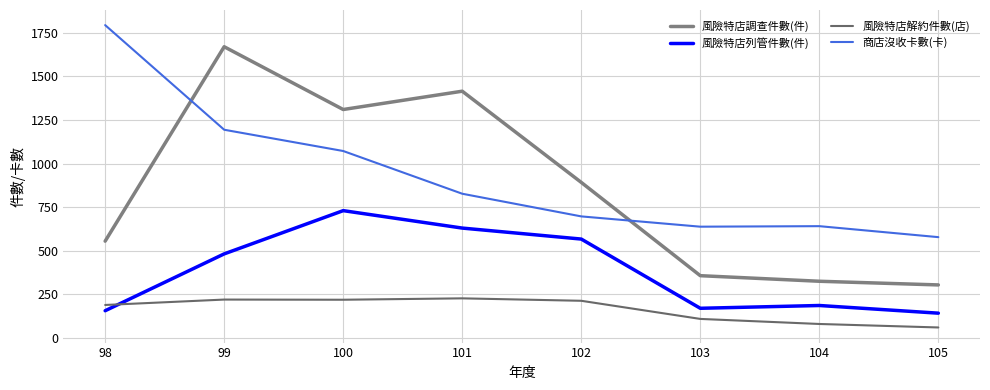

Reading left to right, list all the values displayed in this chart.

風險特店調查件數(件): 555	1670	1310	1415	892	357	325	304
風險特店列管件數(件): 156	482	730	630	567	170	186	142
風險特店解約件數(店): 189	220	219	227	213	109	80	60
商店沒收卡數(卡): 1794	1194	1072	827	697	638	641	578